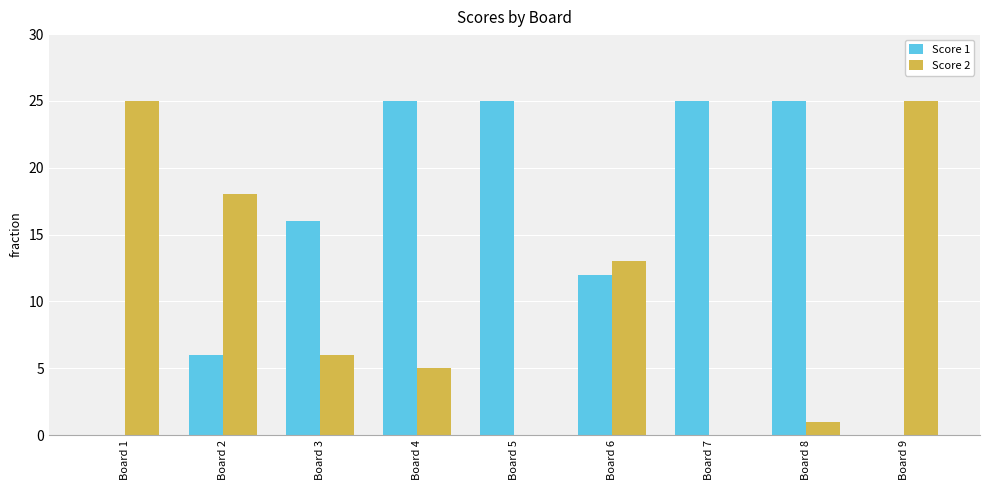

What is the greatest value displayed?

25